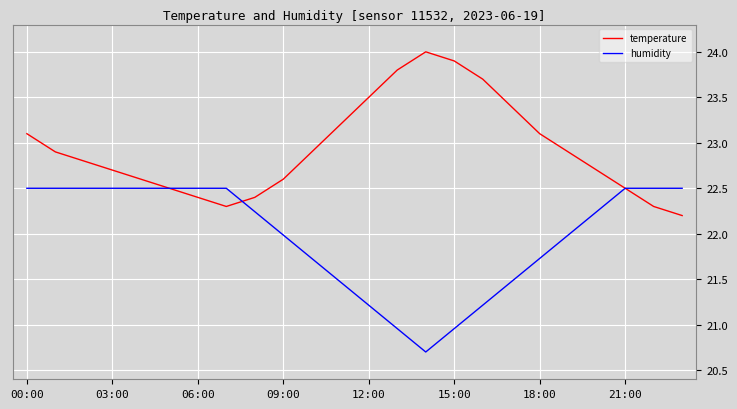

Rank the series by their maximum value, from lowest to highest.

humidity, temperature